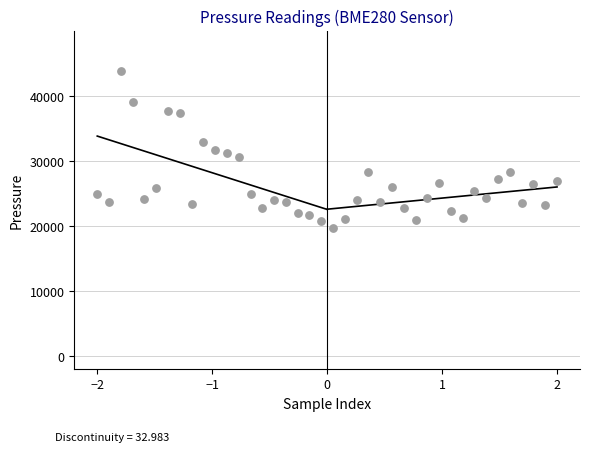

What is the range of X values (max minus min)?

4.0